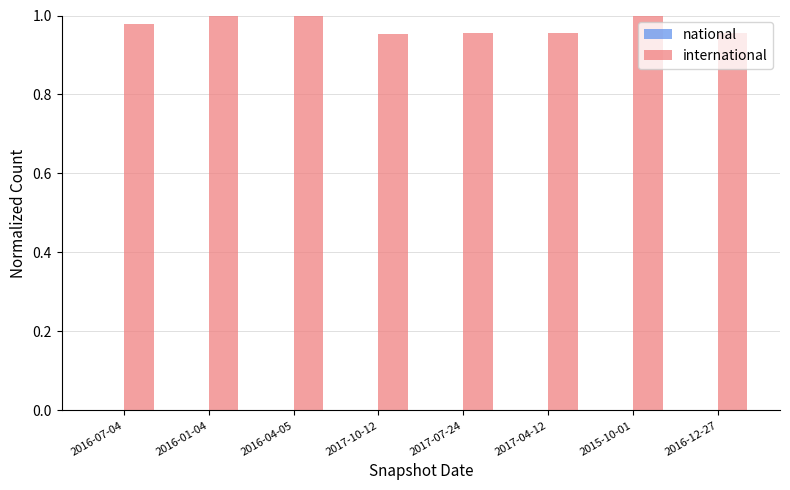

Between 2016-12-27 and 2015-10-01, which is larger?

2015-10-01